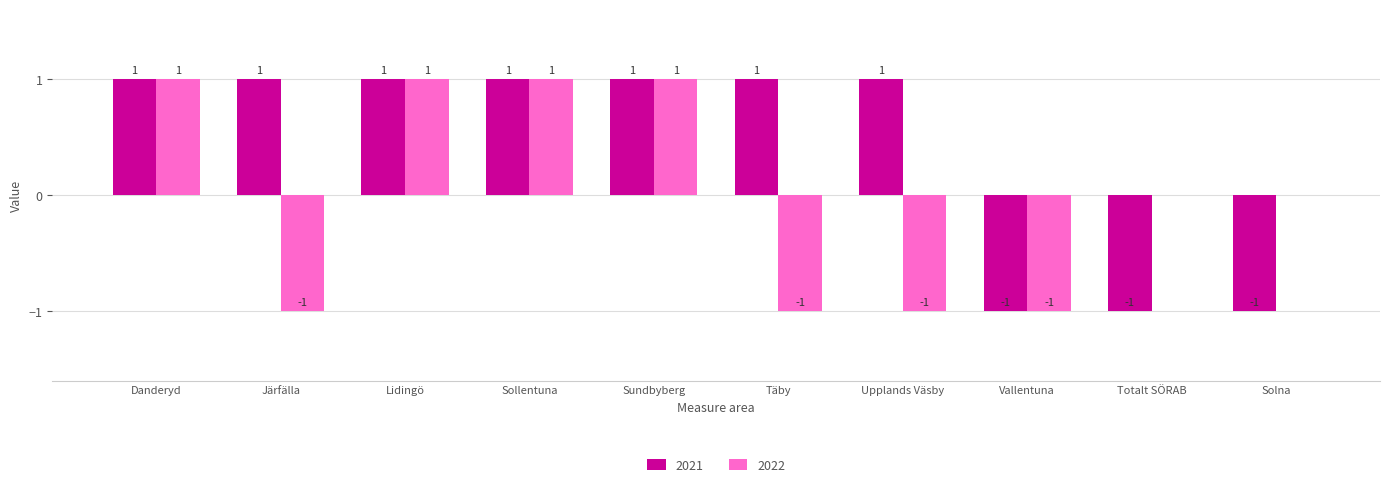

Reading left to right, extract all data points from this chart.

2021: 1	1	1	1	1	1	1	-1	-1	-1
2022: 1	-1	1	1	1	-1	-1	-1	0	0